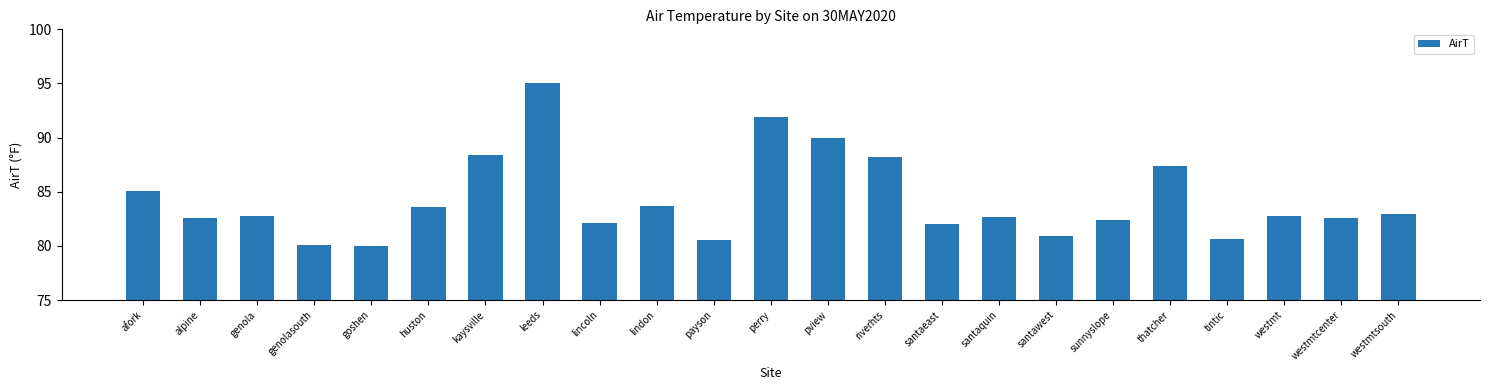

What is the change in value from westmtcenter to westmtsouth?

+0.3